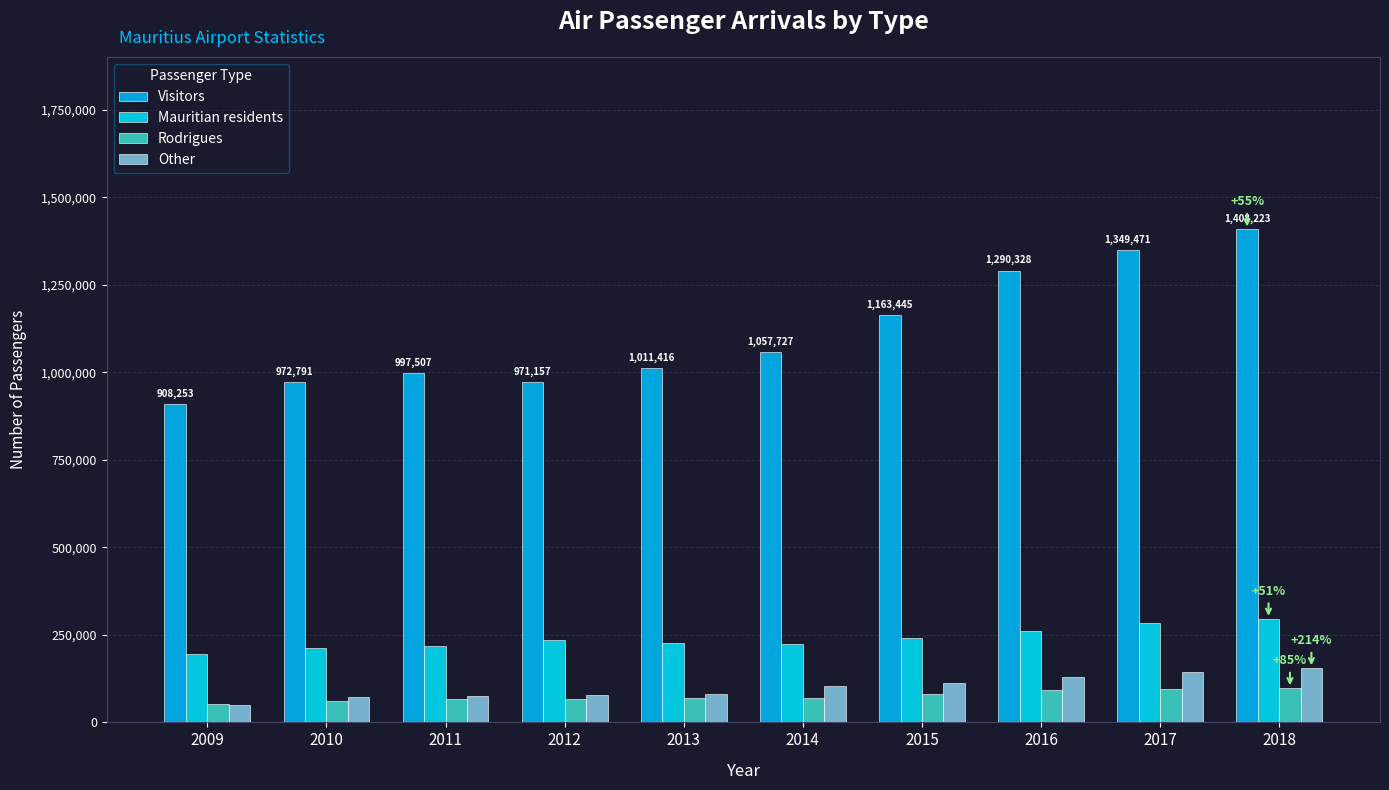

At how many categories does at least one series exceed 1294703?

2